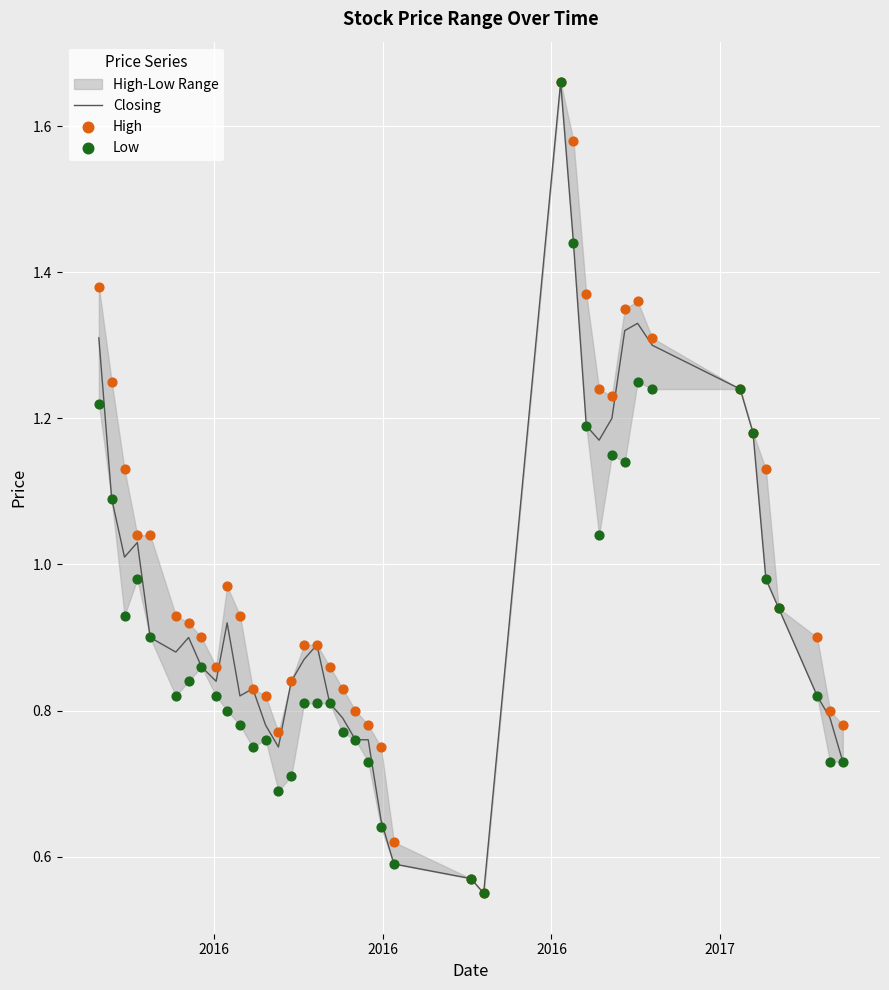

Which series reaches the maximum Y coordinate?

Closing